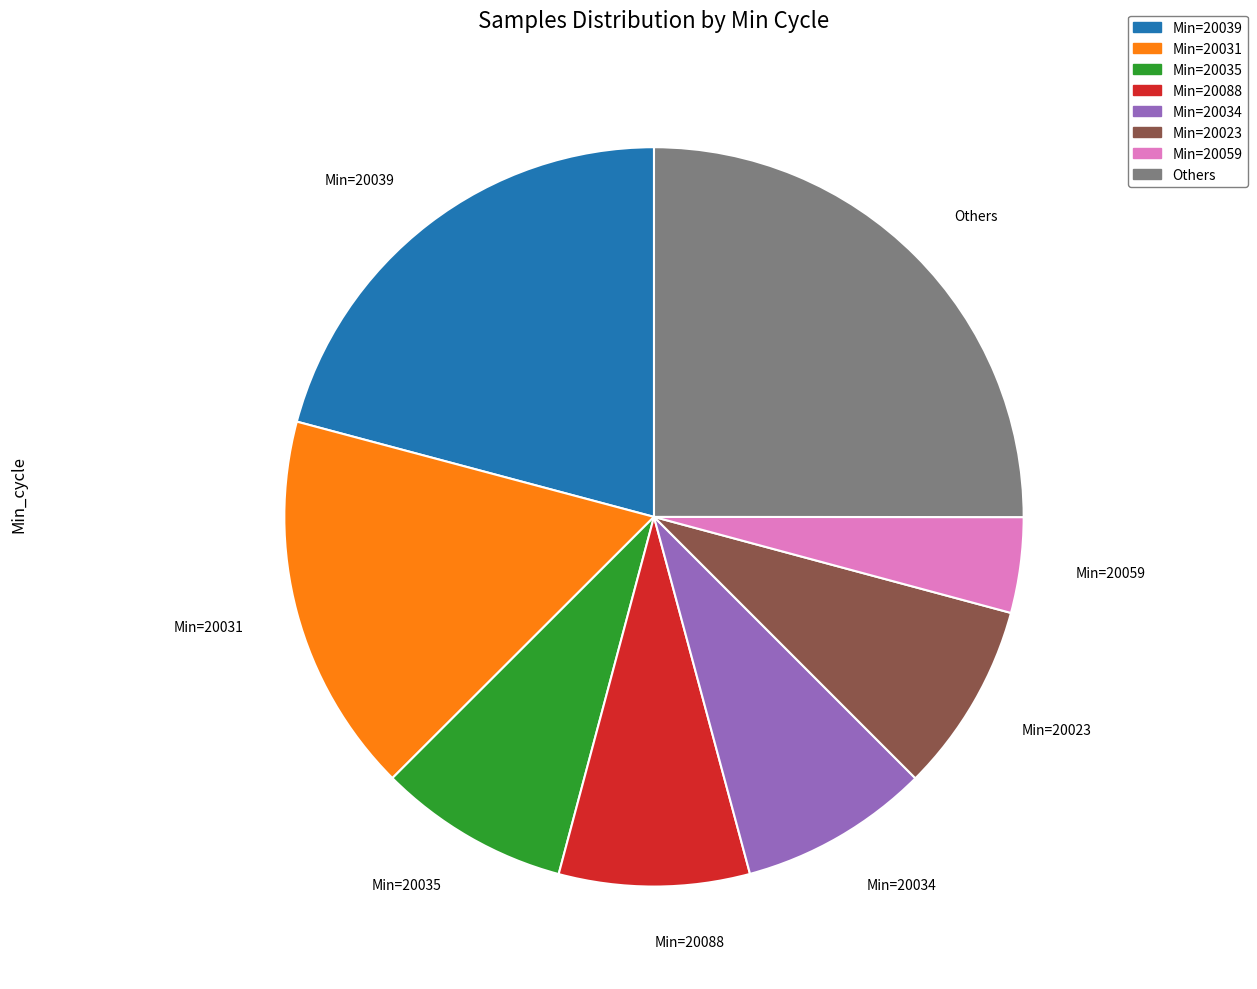

Is the sum of Min=20039 and Min=20034 greater than half?

No